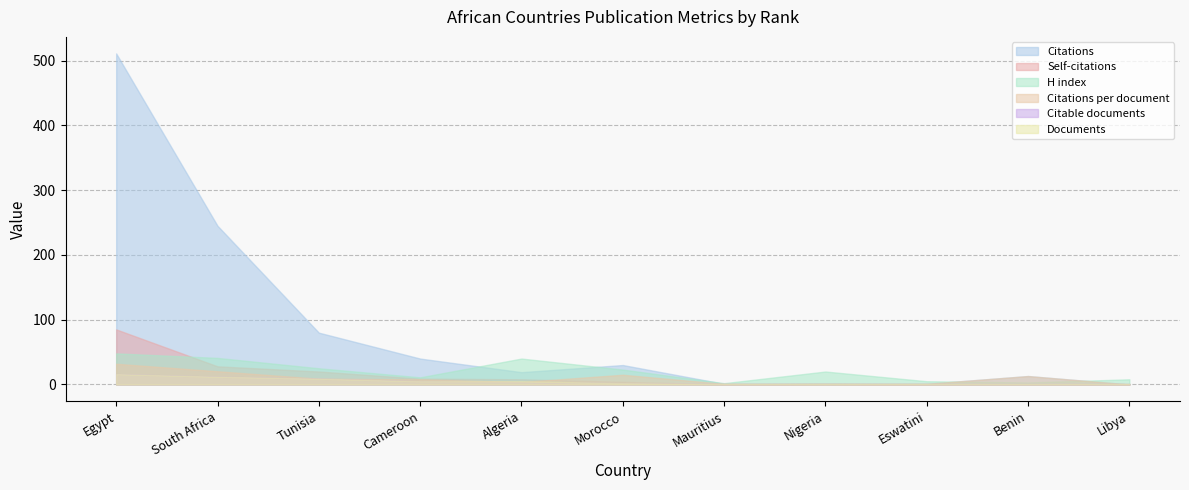

What is the label of the 9th point from the left?

Eswatini